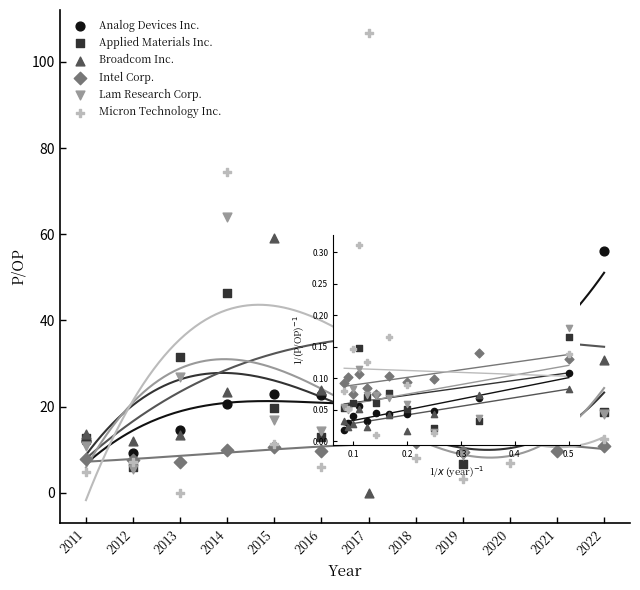

Which series has the largest Y range (max minus min)?

Micron Technology Inc.